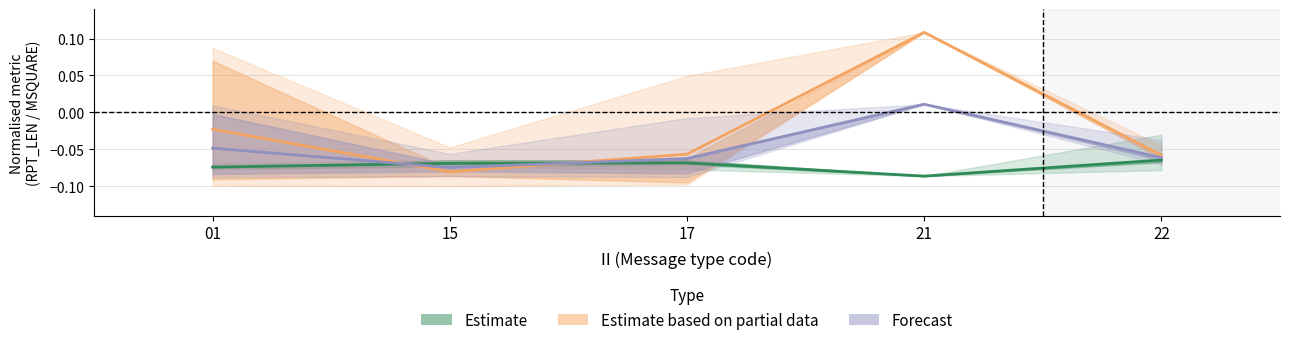

At how many categories does at least one series exceed 0?

1